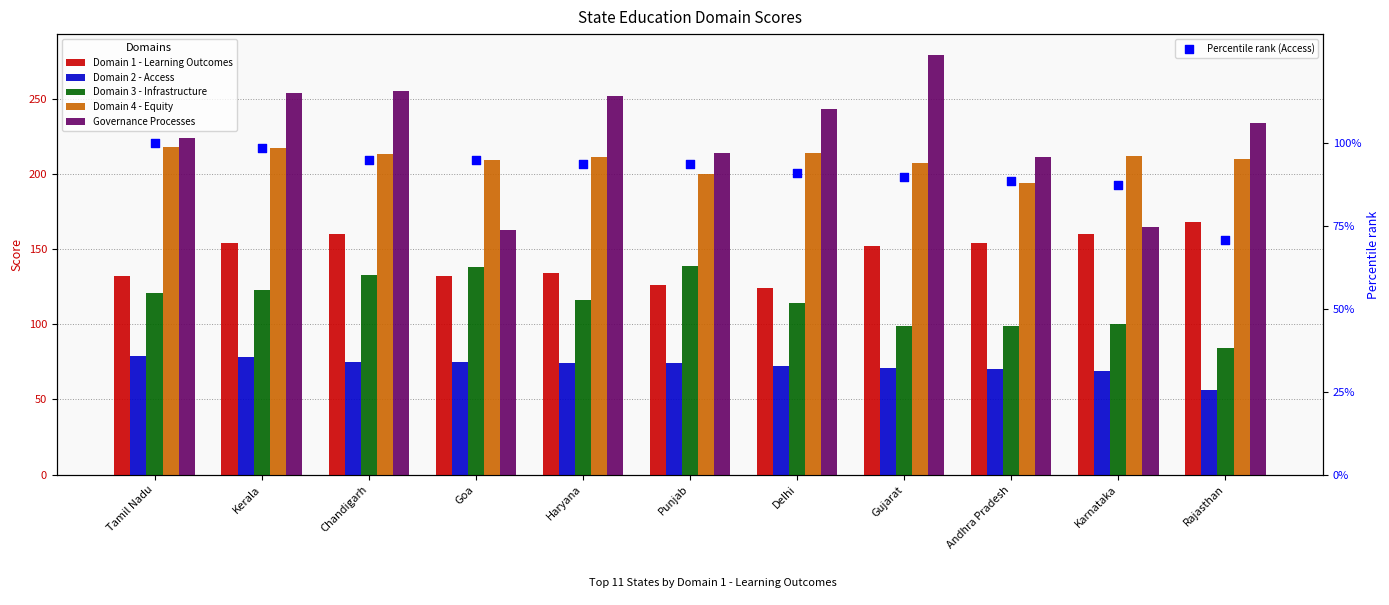

Which series has the largest Y range (max minus min)?

Governance Processes